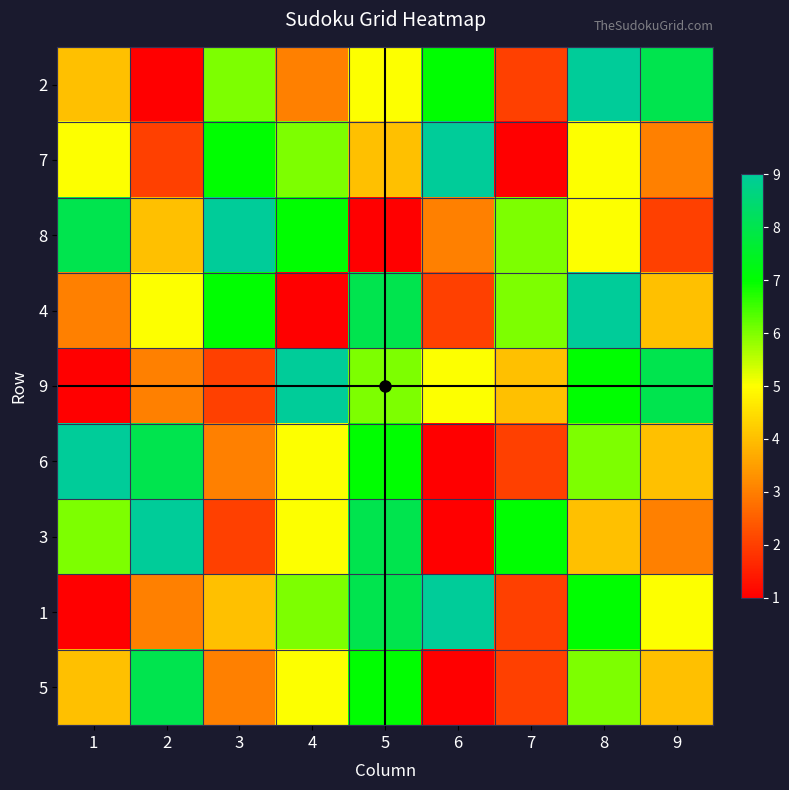

At which category is the sum across all series the highest?

8